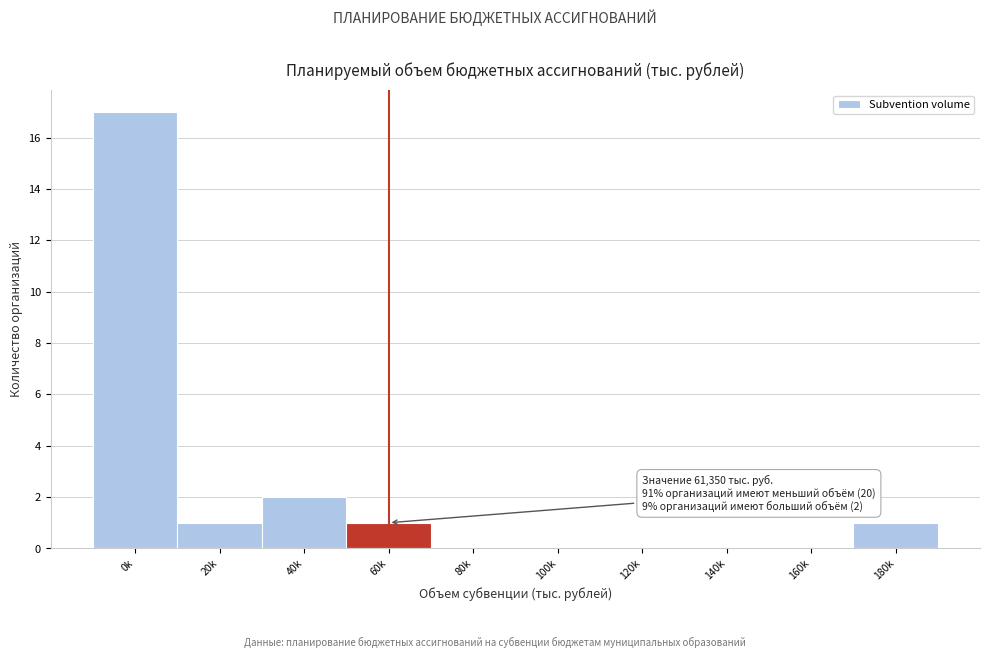

Reading left to right, transcribe all the data shown in this chart.

0k=17	20k=1	40k=2	60k=1	80k=0	100k=0	120k=0	140k=0	160k=0	180k=1